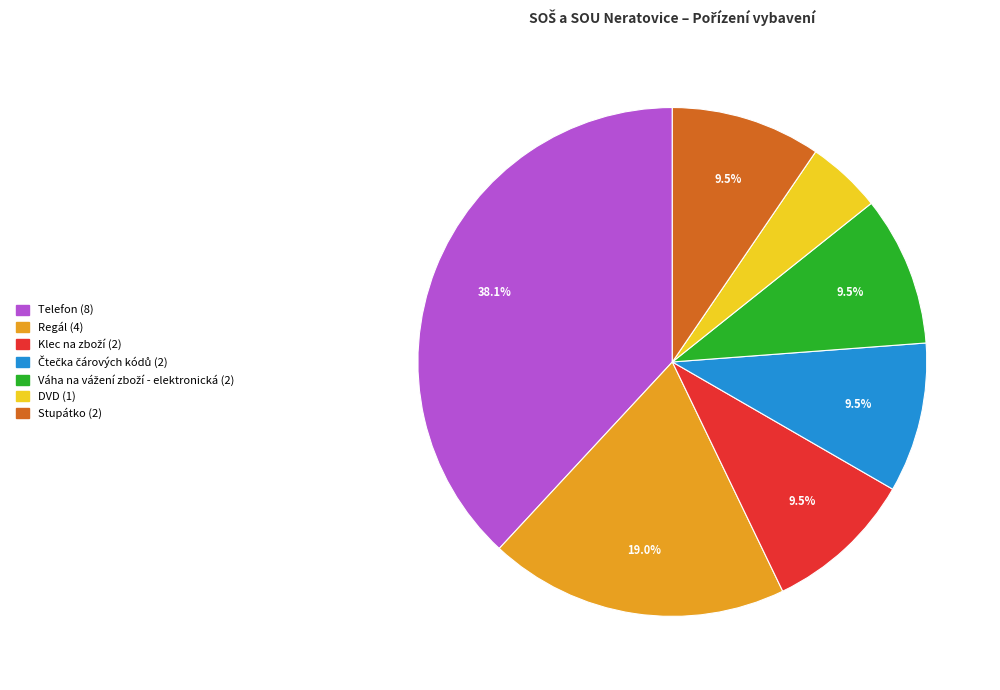

True or false: Regál accounts for 19% of the total.

True